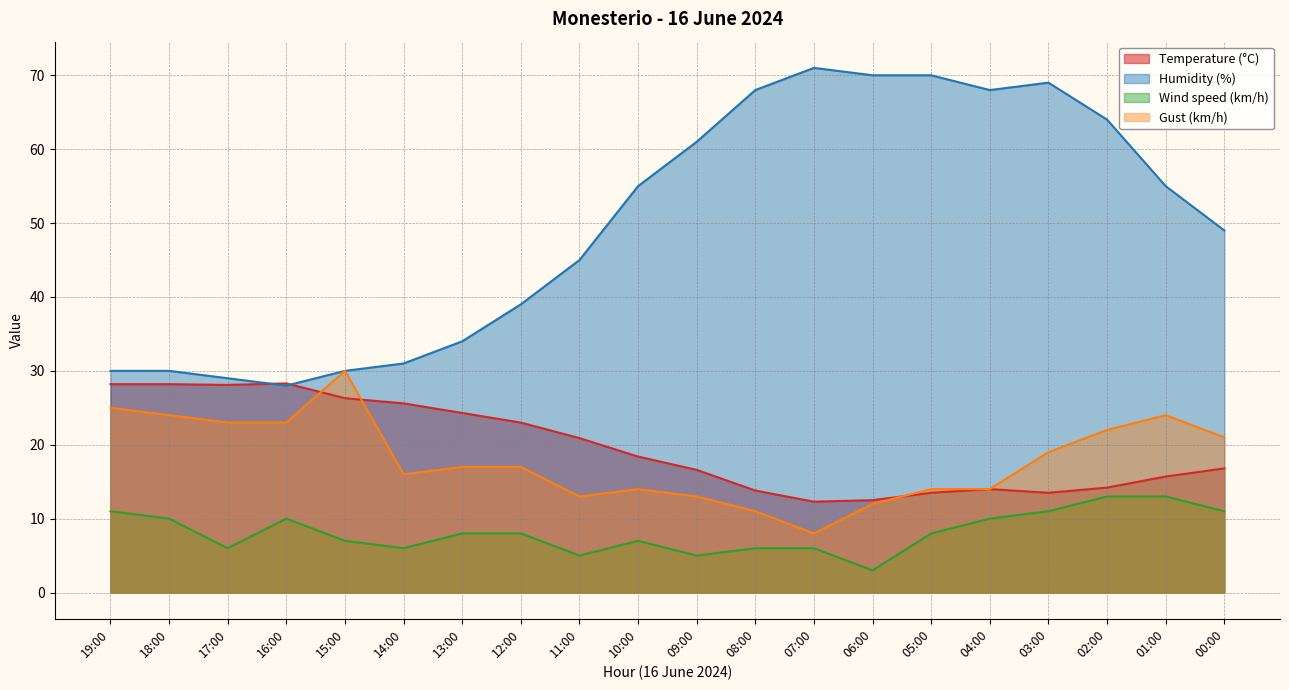

The value of Temperature (°C) at 05:00 is 18.6. True or false?

False